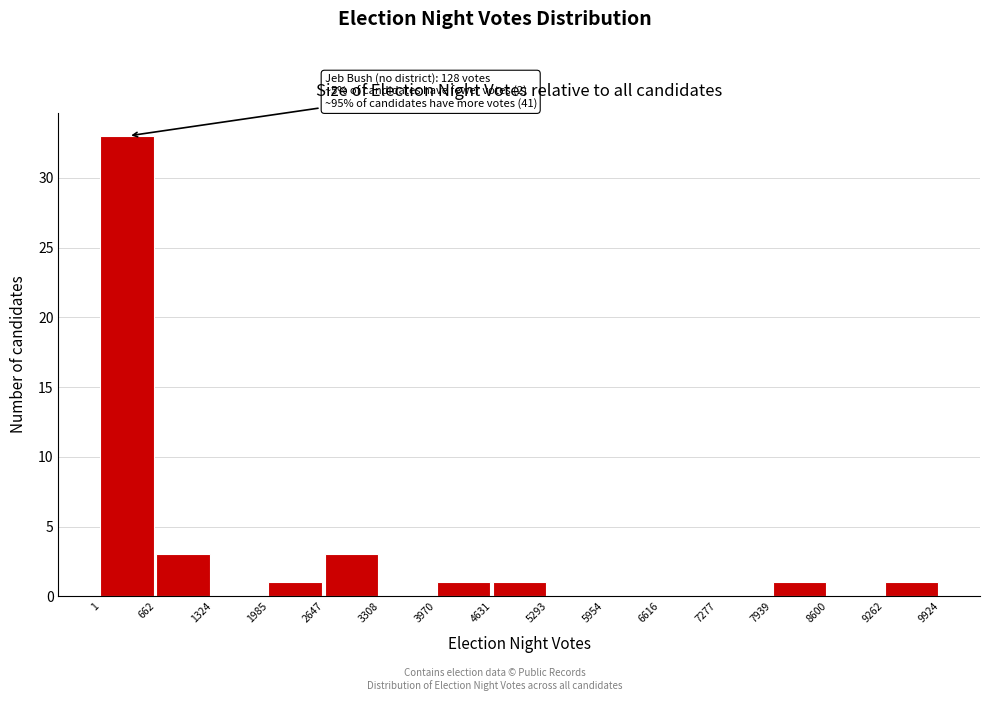

Which range on the x-axis has the tallest bar?

1 to 662